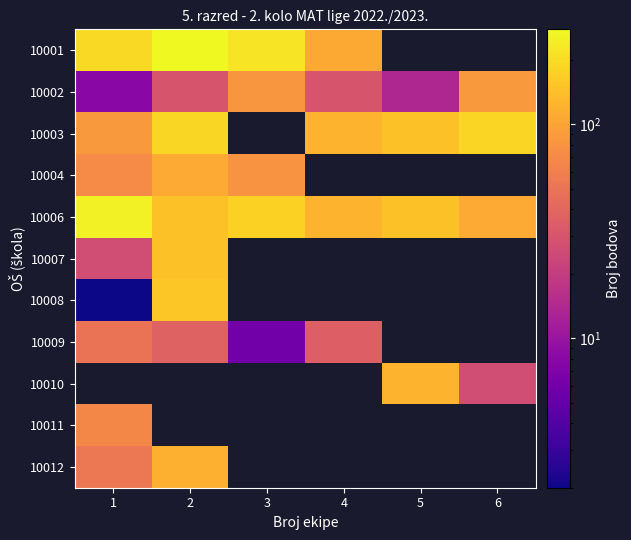

What is the difference between the maximum and minimum values in the 10006 series?

144.0